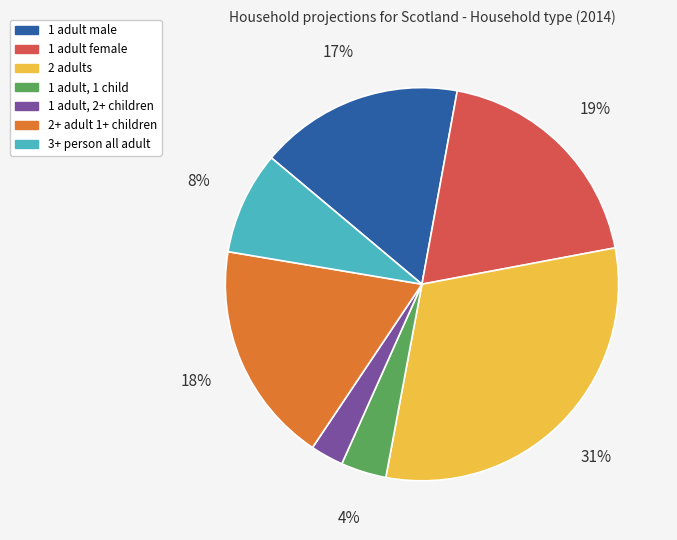

To the nearest percent, what is the average slice percentage?

14%